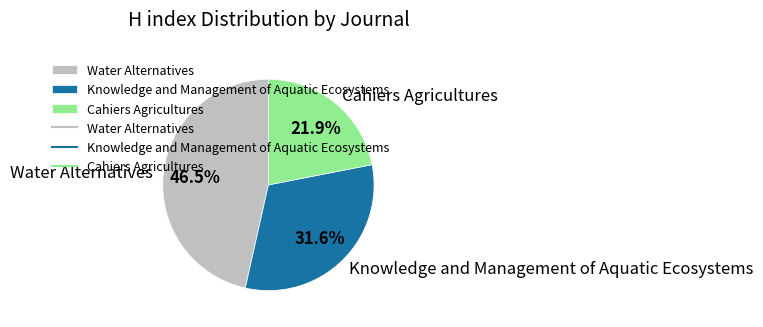

What percentage is the Knowledge and Management of Aquatic Ecosystems slice, to the nearest percent?

32%